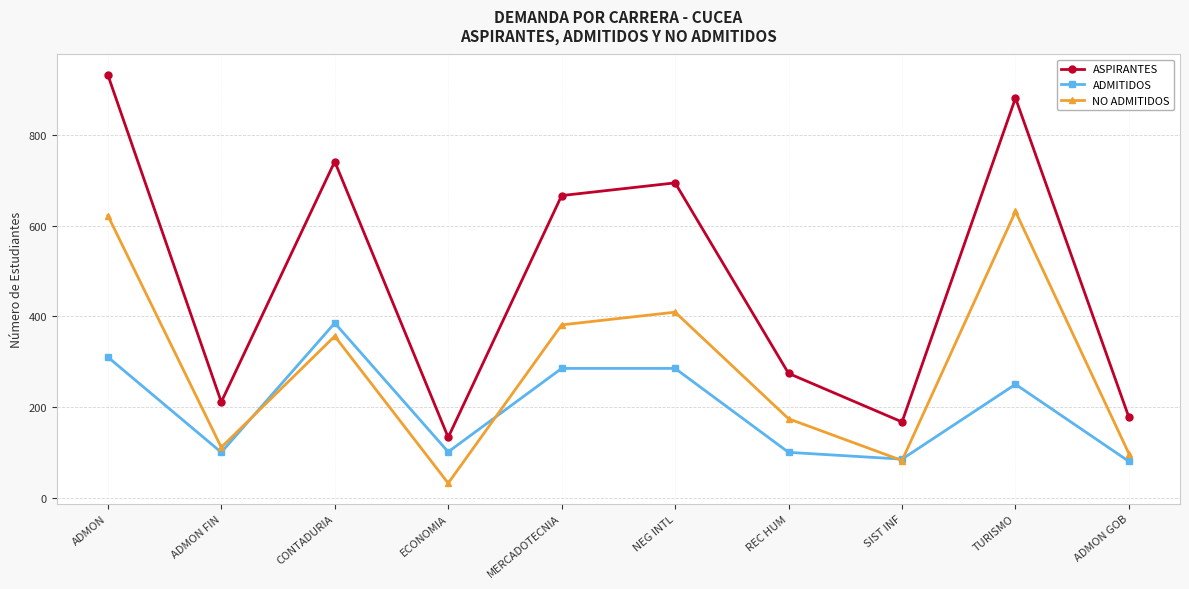

Which series ends up on top after the final intersection of ADMITIDOS and NO ADMITIDOS?

NO ADMITIDOS